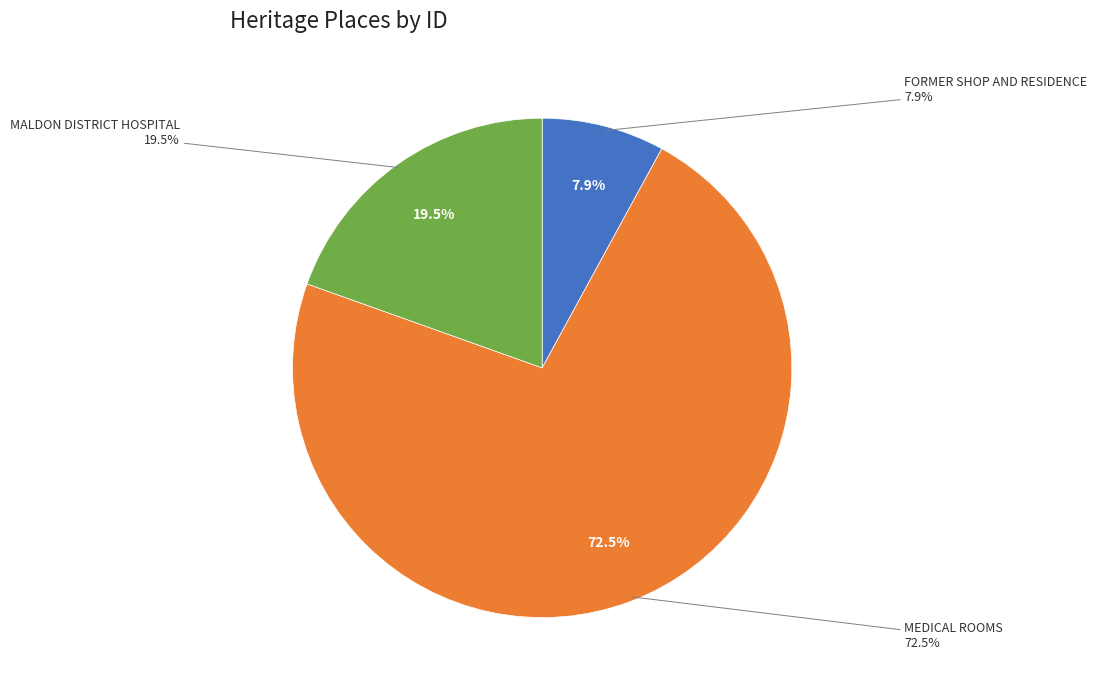

To the nearest percent, what is the average slice percentage?

33%